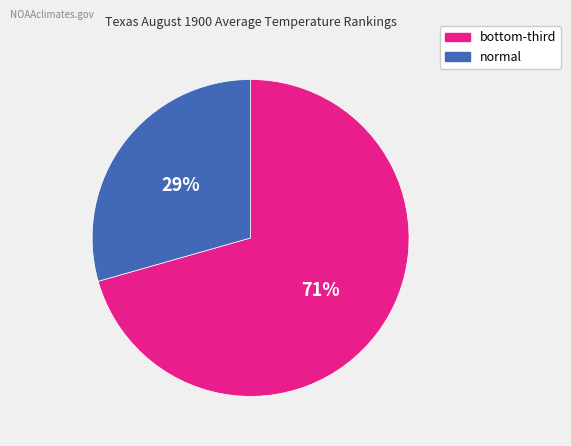

Is there a majority slice in this chart?

Yes